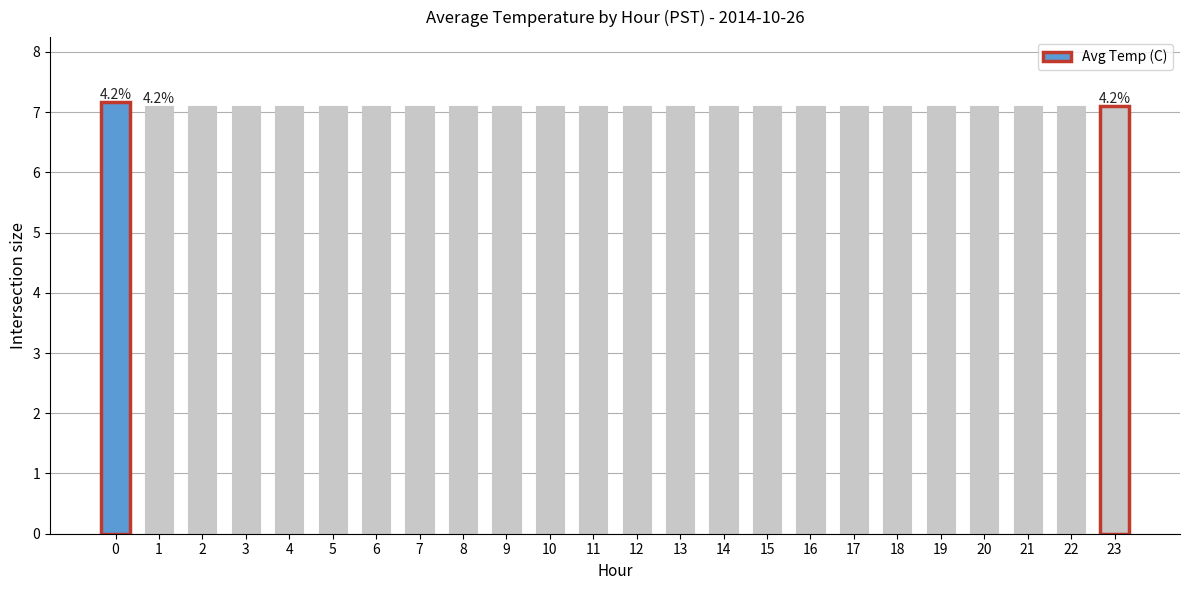

Count the values in the range 7 to 8.

24